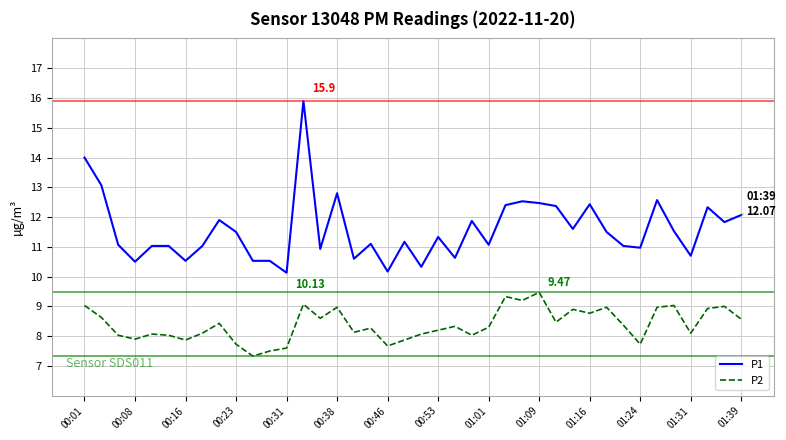

Which series has the widest spread of values?

P1